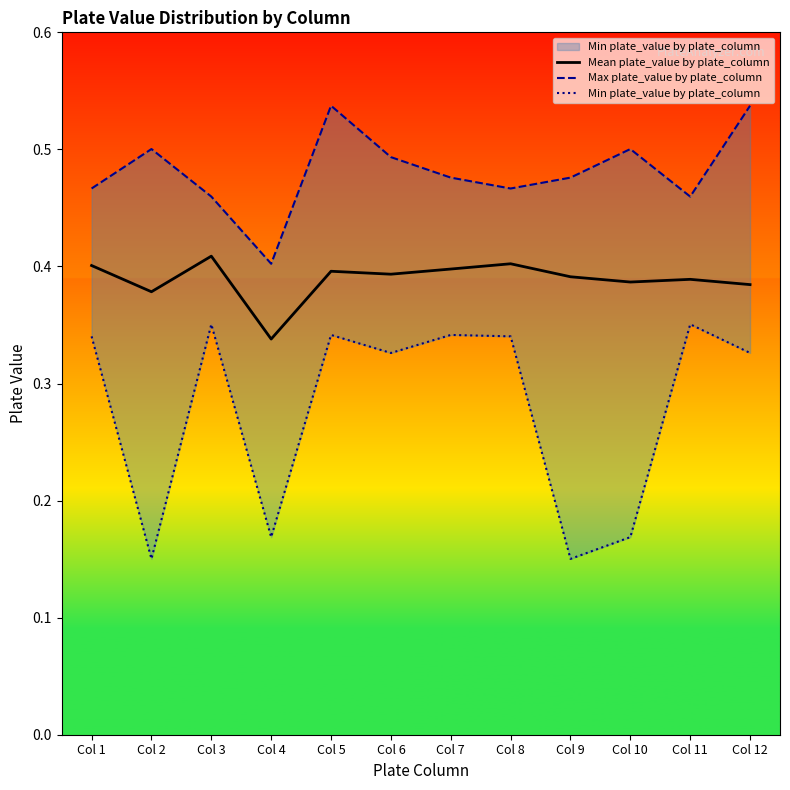

Where is Max plate_value by plate_column nearest to the value 0?

Col 4